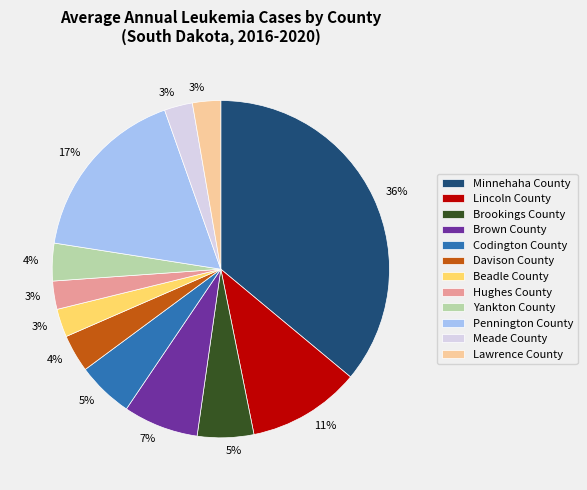

Is it true that Hughes County is 11% of the pie?

False